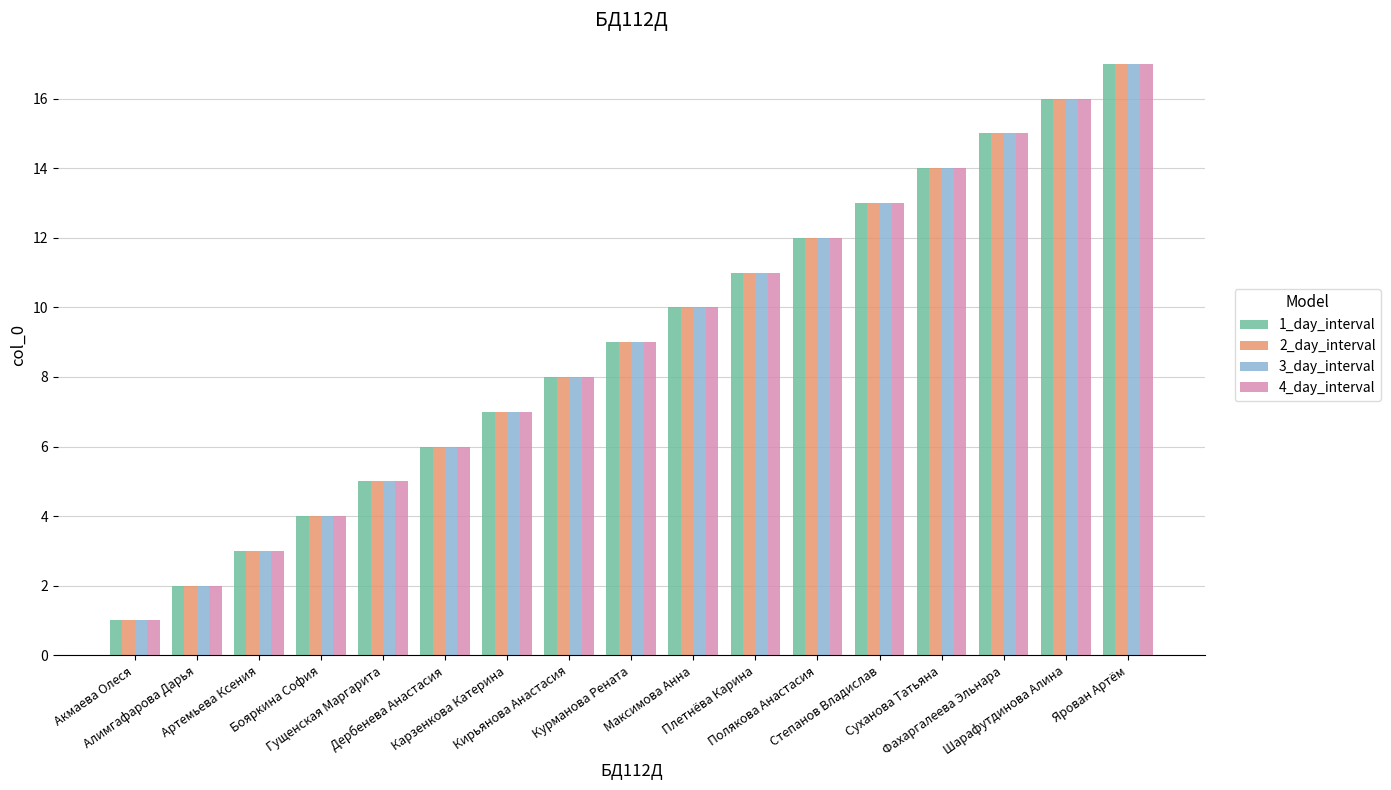

What is the approximate value of 4_day_interval at Полякова Анастасия, to the nearest 10?

10